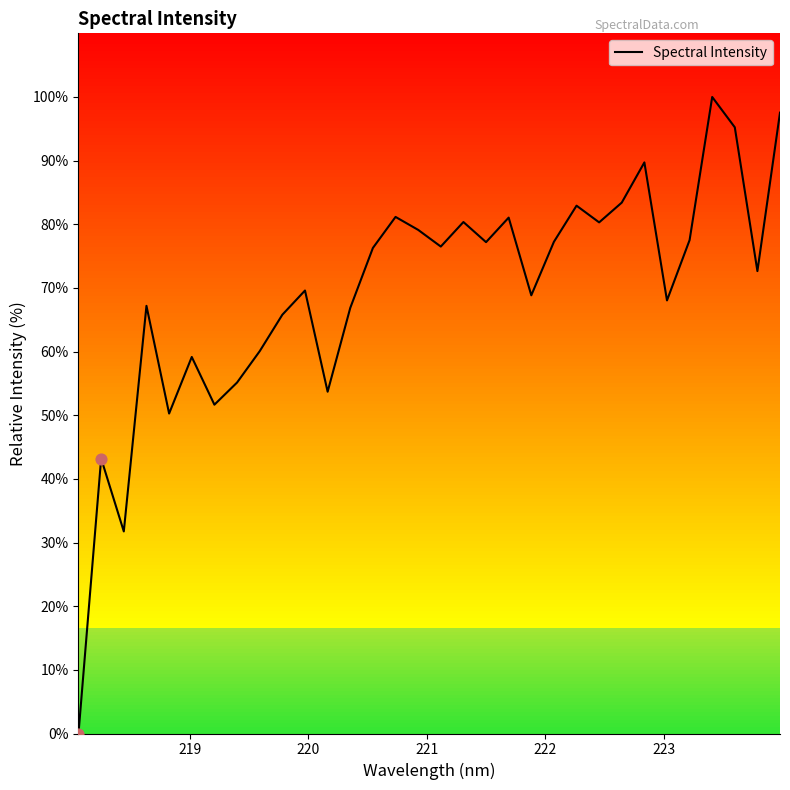

What is the greatest value displayed?

100.0